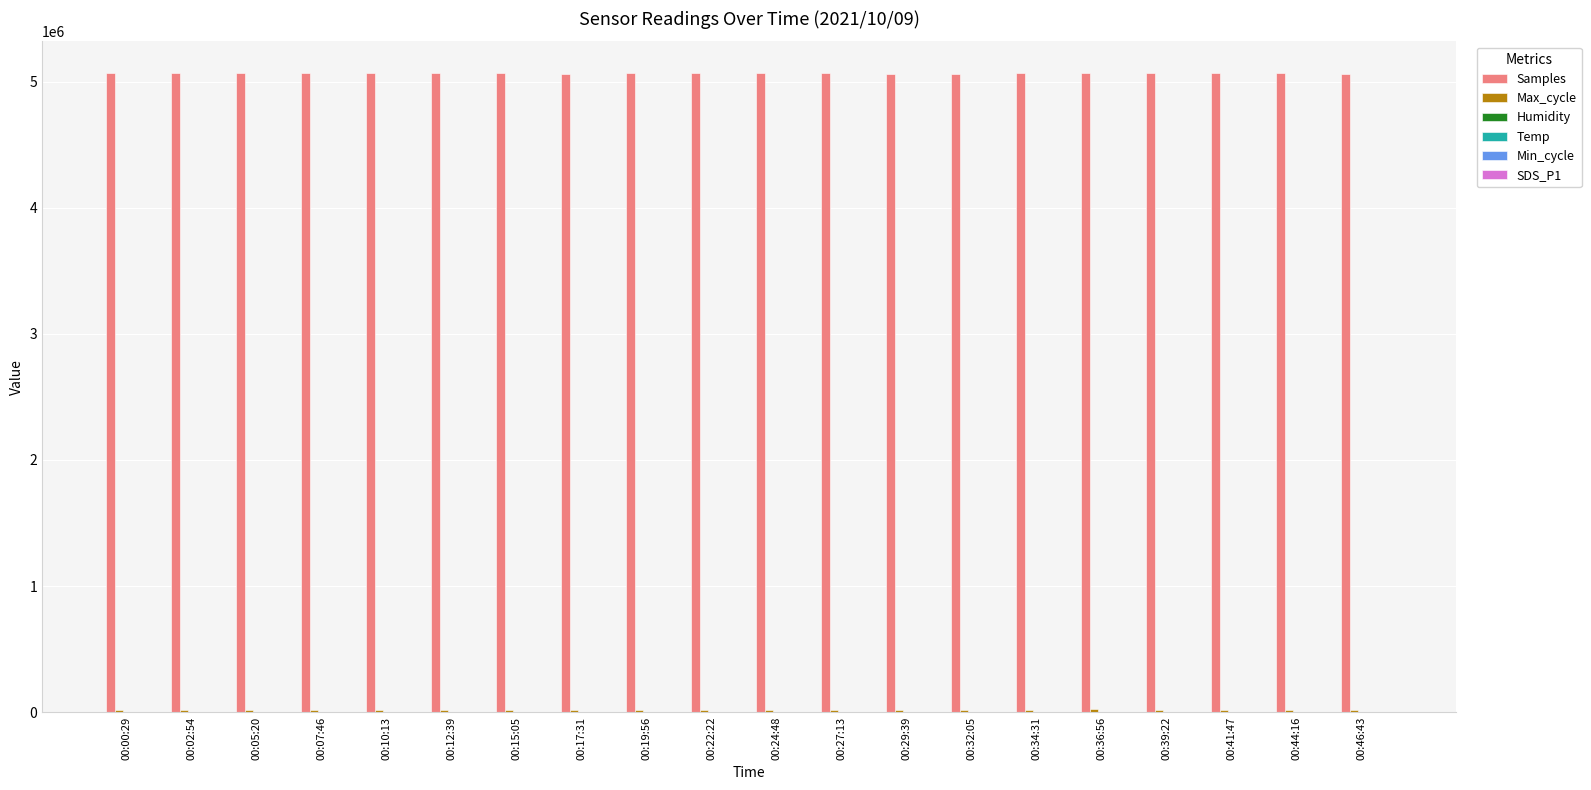

The value of Samples at 00:17:31 is 5065939.0. True or false?

True